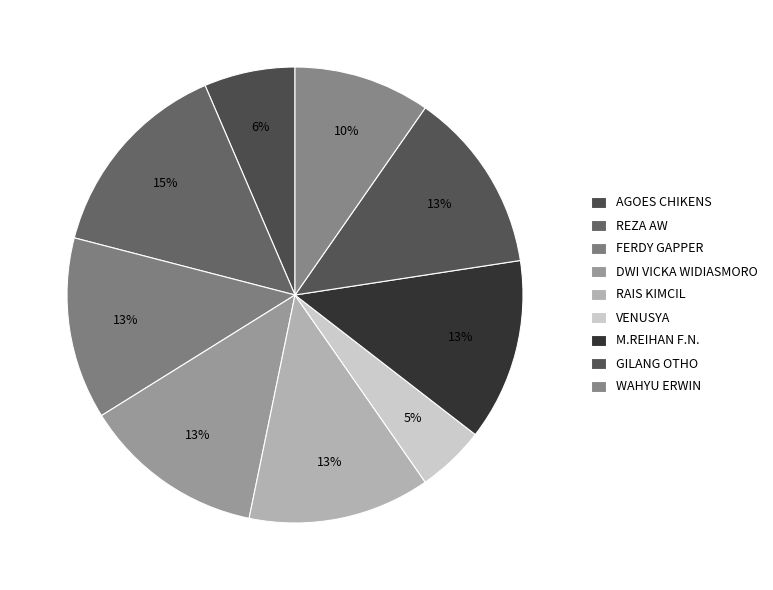

How many slices are in this pie chart?

9